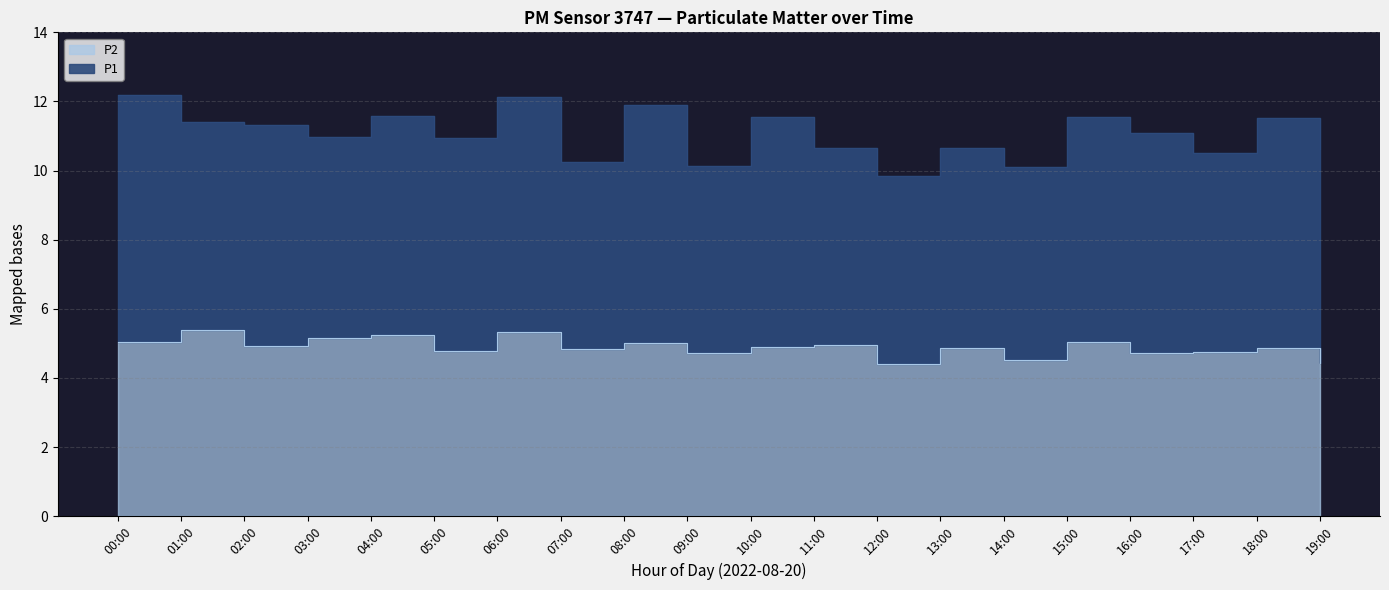

Which series has the widest spread of values?

P1